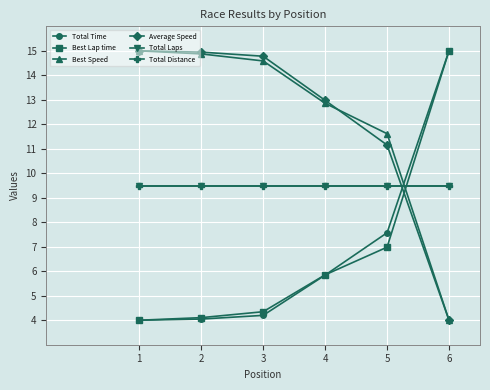

Which series changed the most between 1 and 6?

Total Time